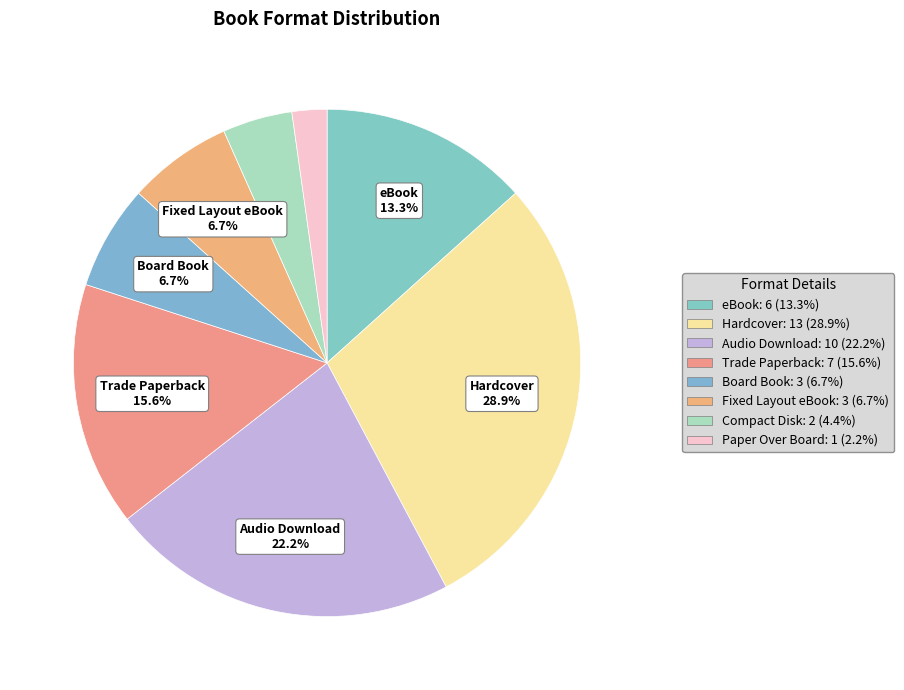

How many segments does this pie chart have?

8